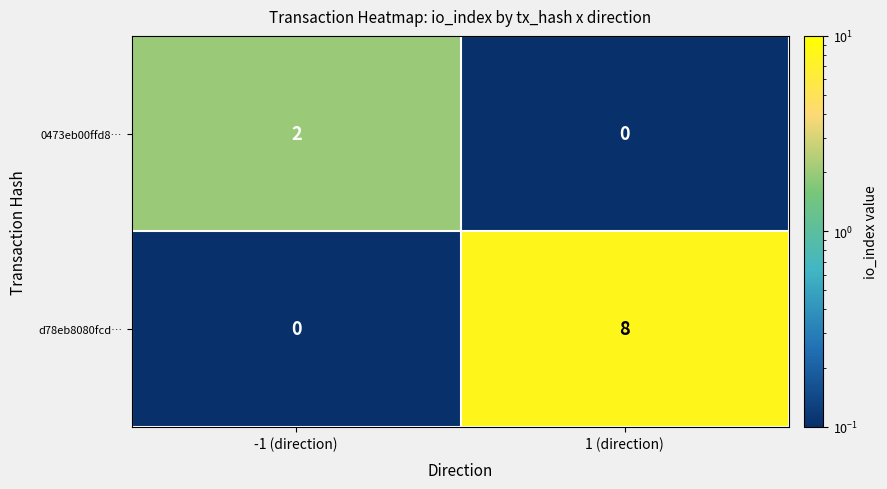

The value of d78eb8080fcd… at -1 (direction) is -4. True or false?

False